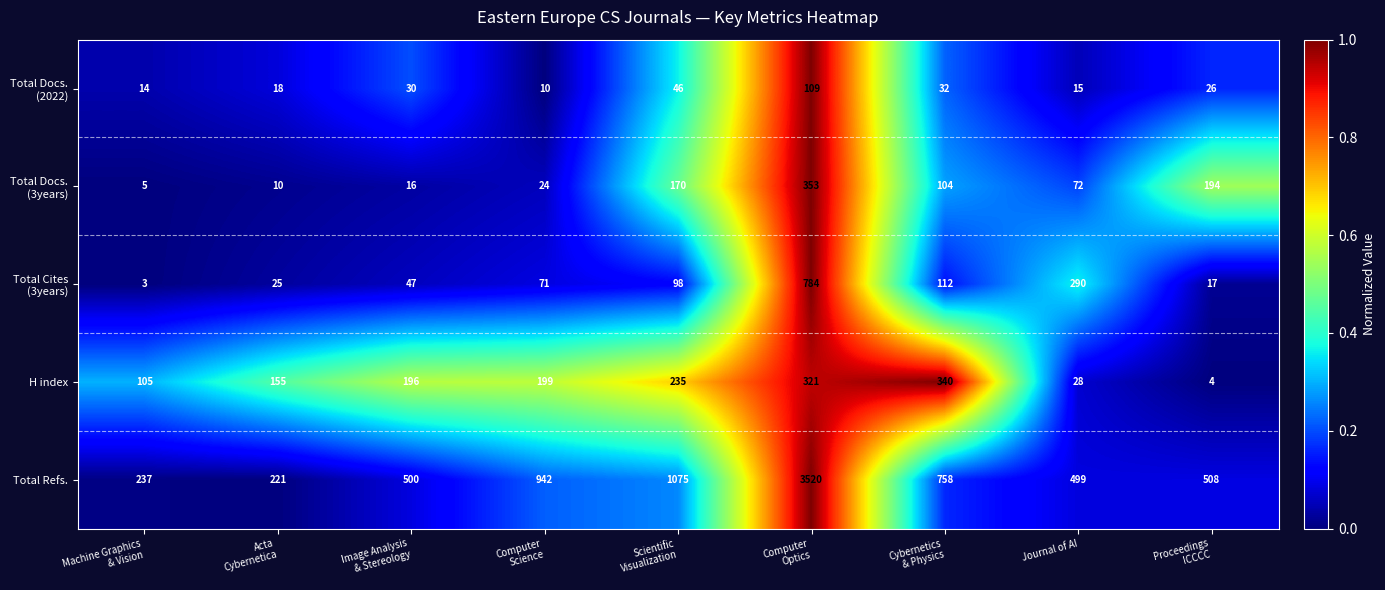

Which series has the largest total across all categories?

Total Refs.